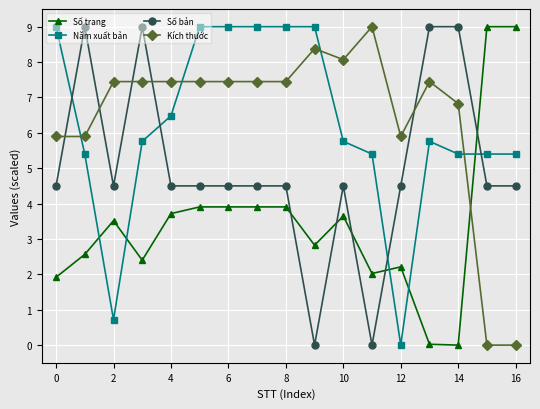

True or false: Kích thước has more than 1 interior local peaks.

True